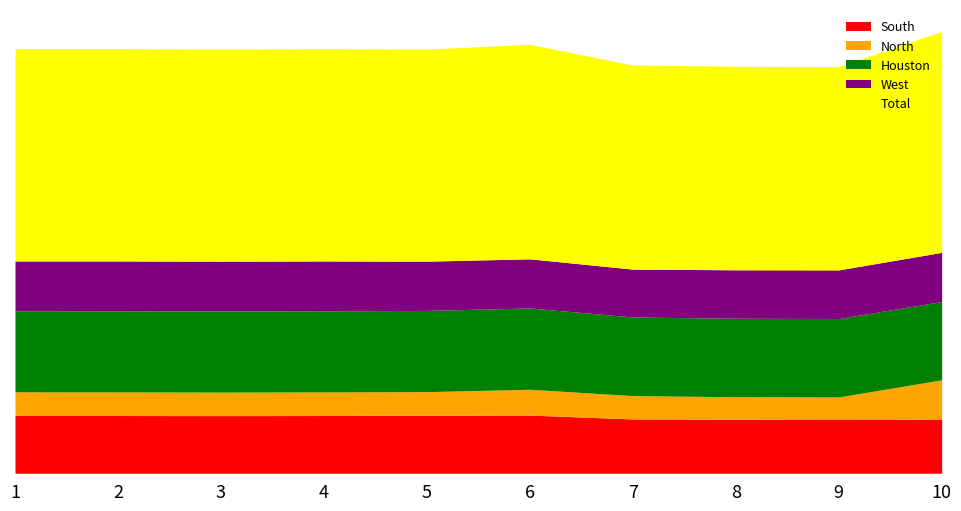

What is the difference between the highest and lowest values at 2?

1755